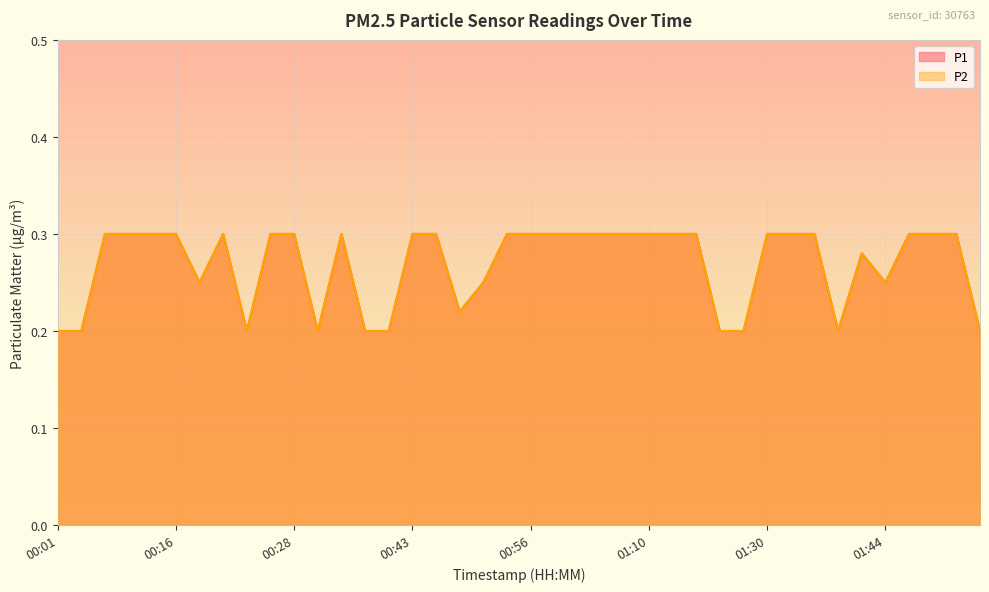

List the series in order of their peak value, highest first.

P1, P2